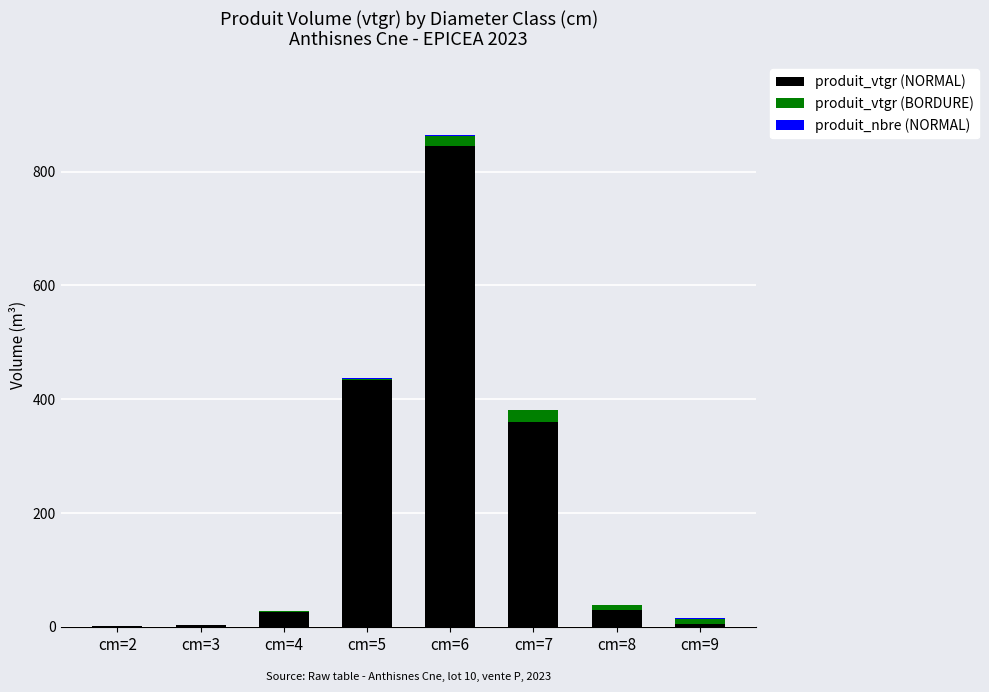

At which category is the sum across all series the highest?

cm=6